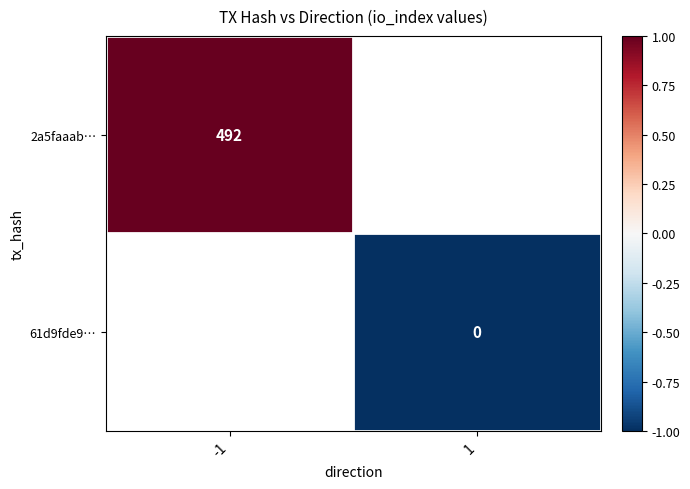

True or false: 2a5faaab… has a value of 261 at -1.

False